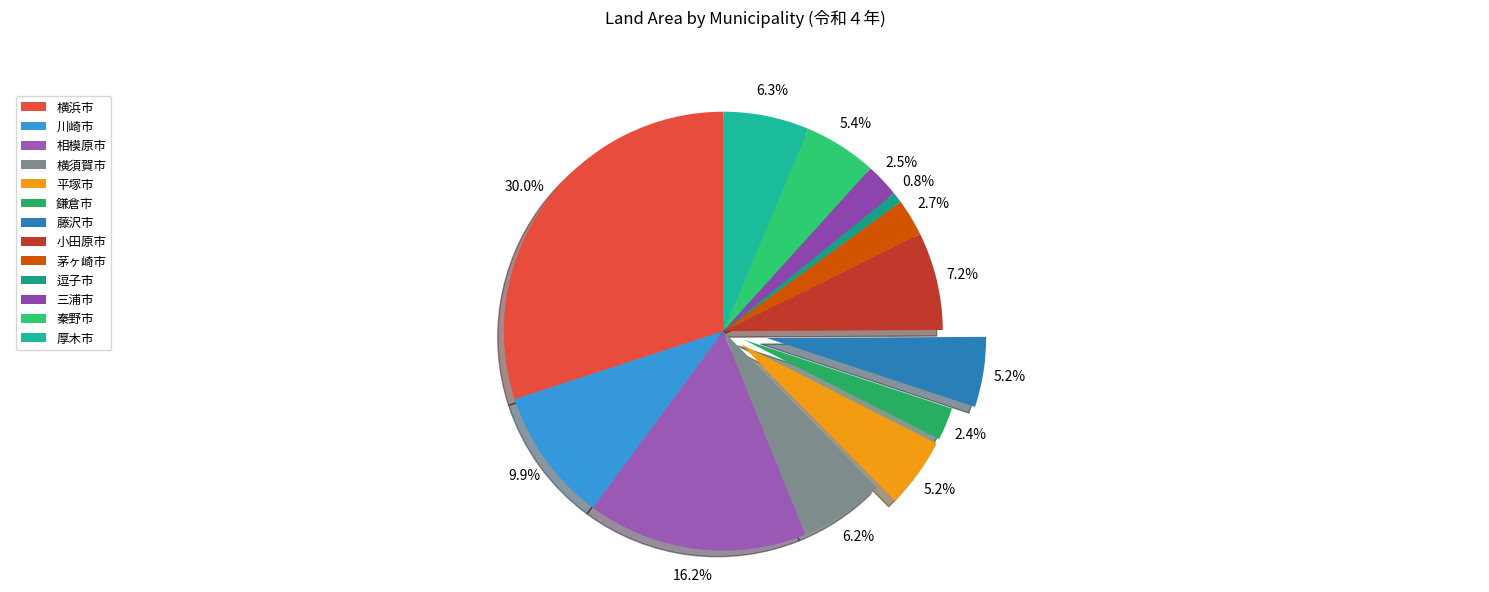

To the nearest percent, what is the difference between the largest and smallest slice percentages?

29%